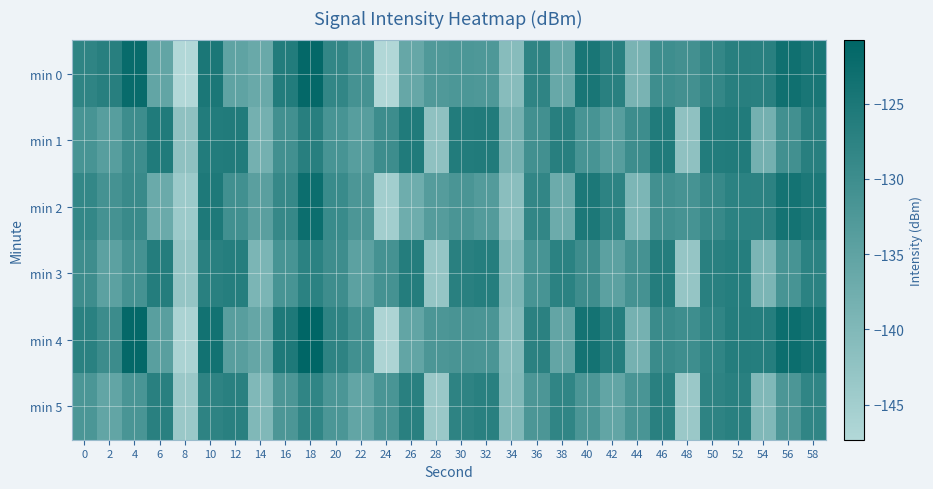

Which series has the largest range (max minus min)?

min 0